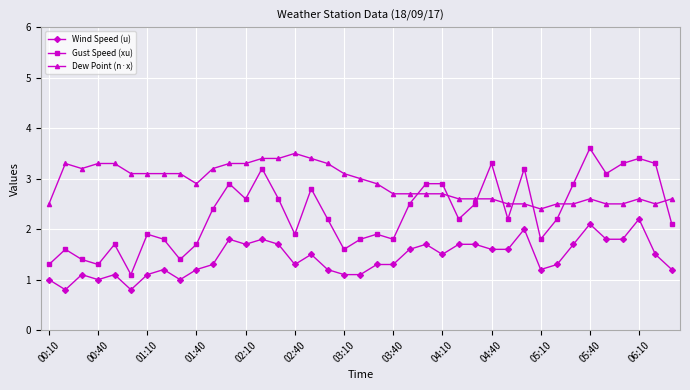

How many series are shown in this chart?

3